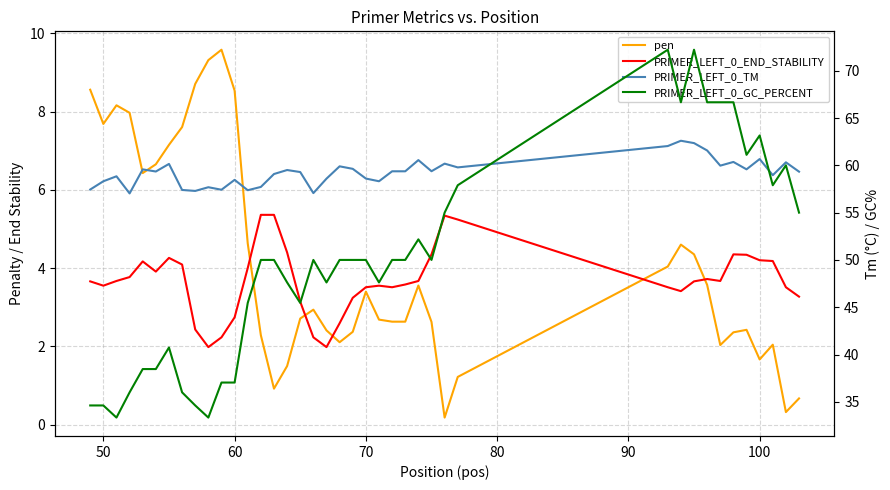

The value of PRIMER_LEFT_0_TM at 15 is 22.4. True or false?

False